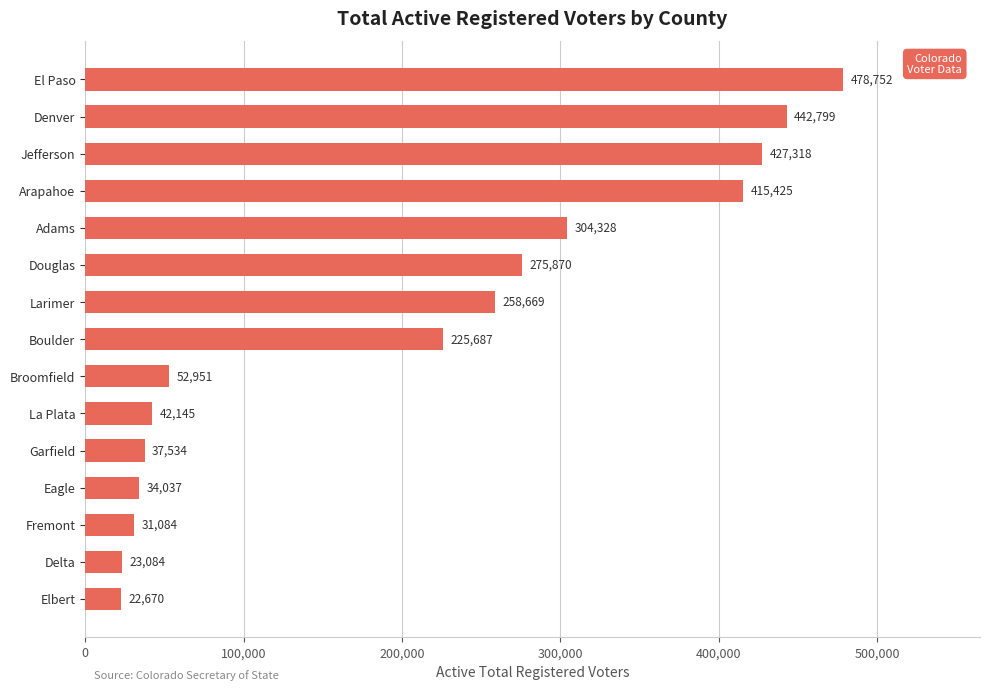

List the labels in order of value, smallest first.

Elbert, Delta, Fremont, Eagle, Garfield, La Plata, Broomfield, Boulder, Larimer, Douglas, Adams, Arapahoe, Jefferson, Denver, El Paso